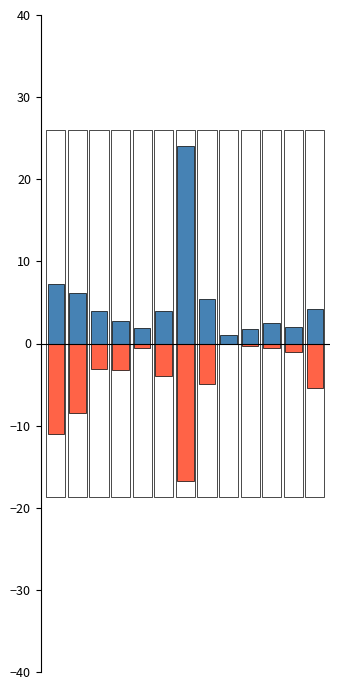

Between 1 and 2, which series saw the biggest shift?

-Жиры